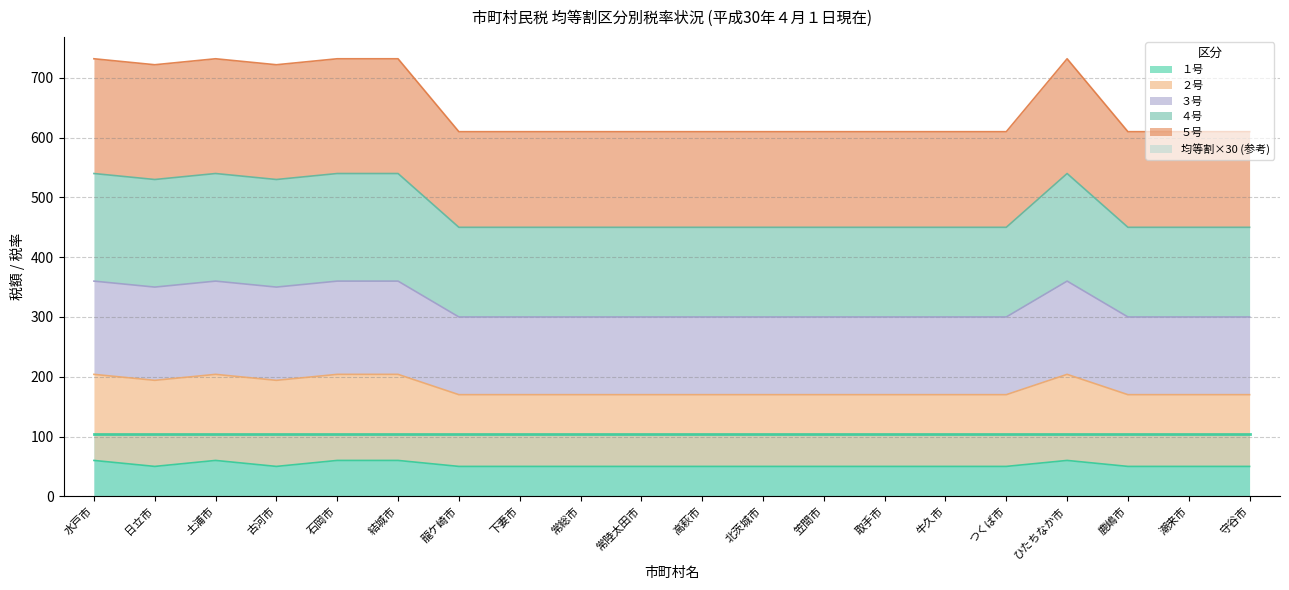

Is it true that １号 equals 101 at ひたちなか市?

False